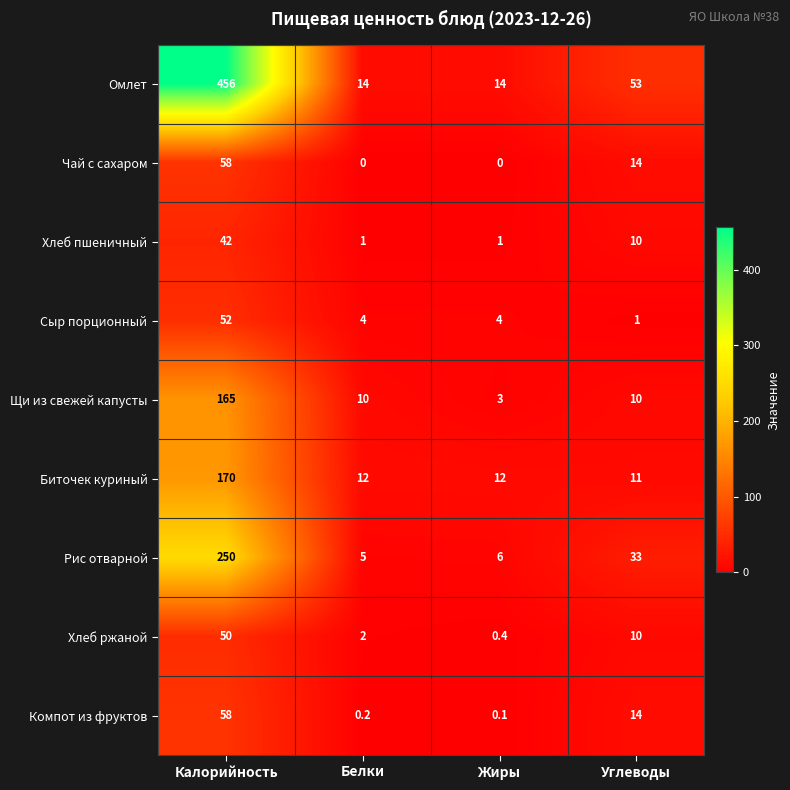

Which series changed the most between Белки and Жиры?

Щи из свежей капусты